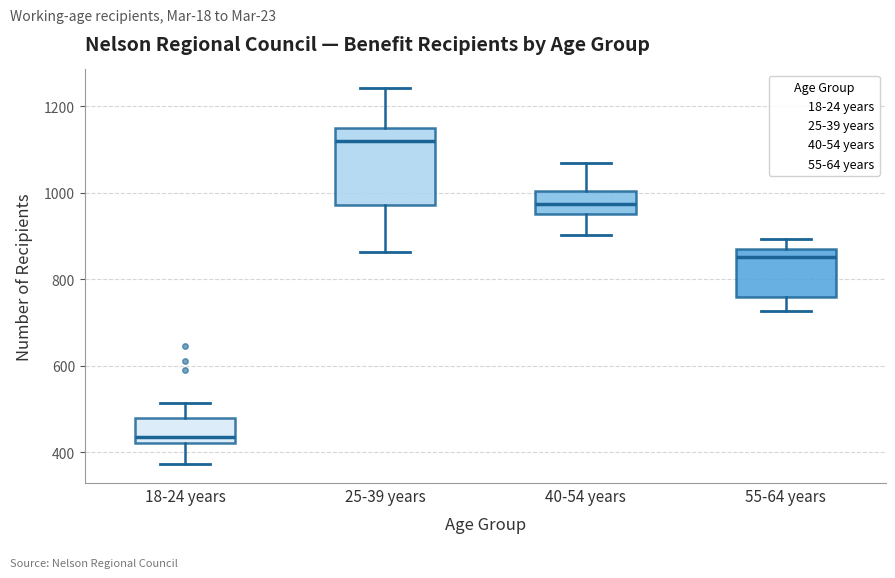

Which box's median line is the highest?

25-39 years